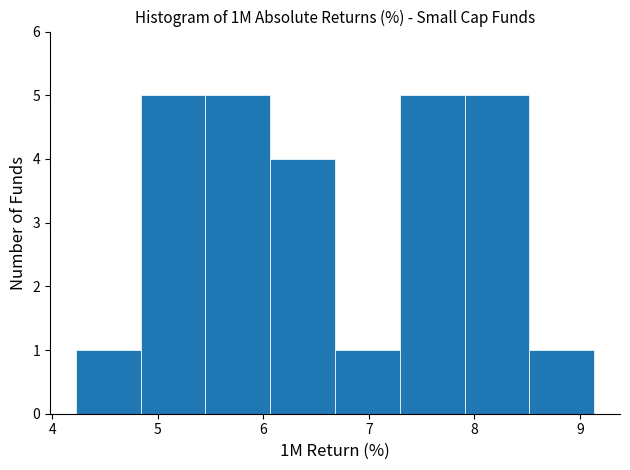

Reading left to right, list every bar in this chart as the range it spans on the x-axis followed by its height. Neither the bar edges nor the heights are printed on the chart, so give them approximately, as read against the axes.

4.2 to 4.8: 1
4.8 to 5.5: 5
5.5 to 6.1: 5
6.1 to 6.7: 4
6.7 to 7.3: 1
7.3 to 7.9: 5
7.9 to 8.5: 5
8.5 to 9.1: 1